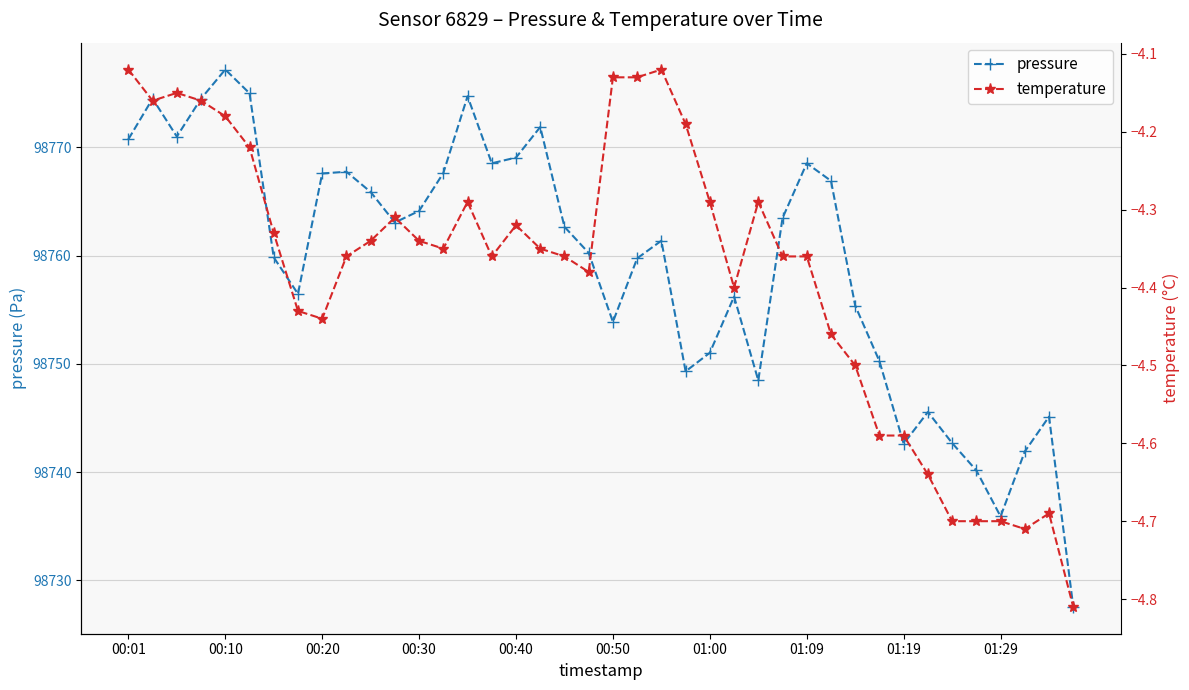

The temperature series shows -7.1 at 22. True or false?

False